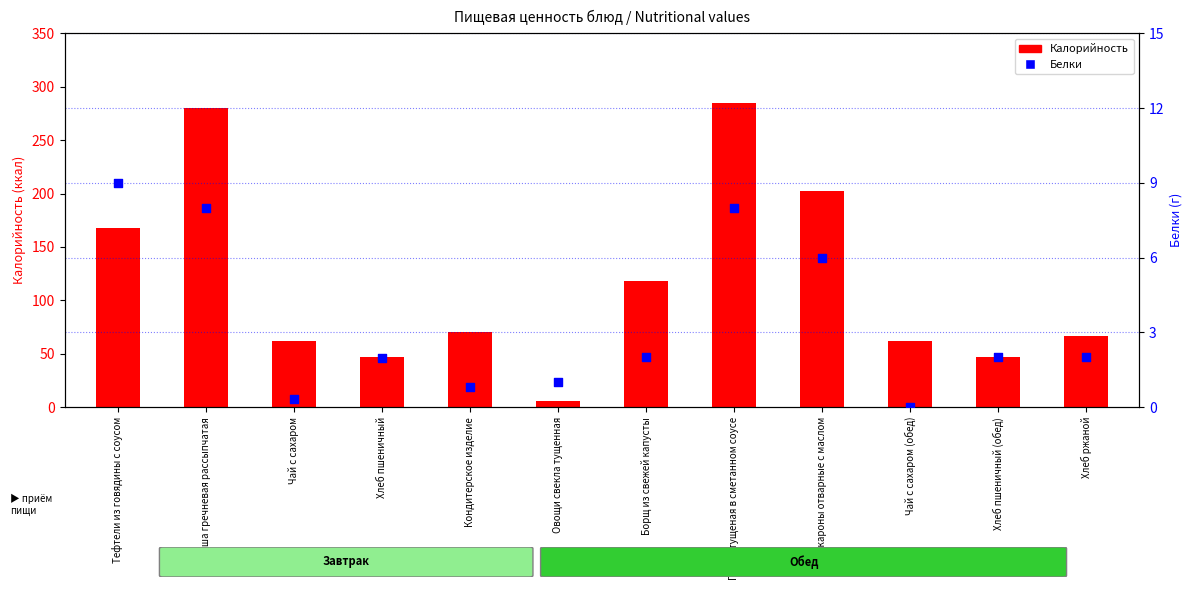

Which series contains the lowest Y value?

Белки